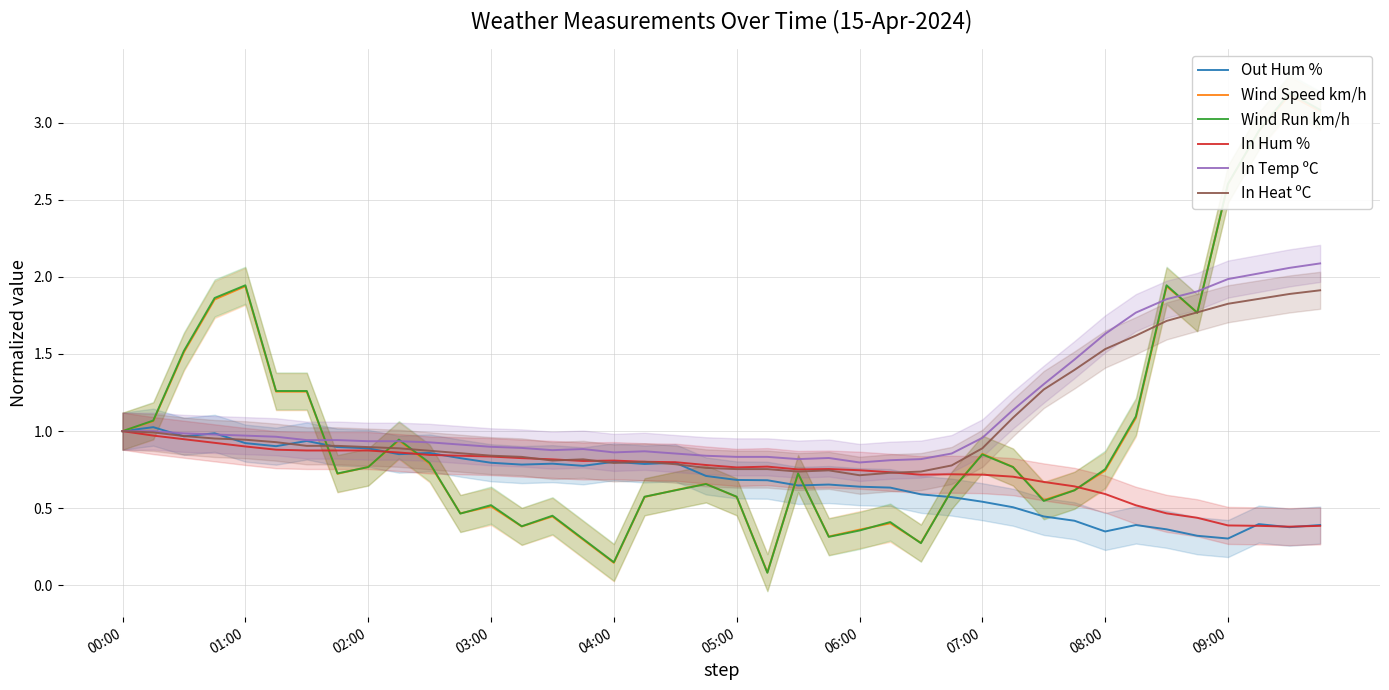

How many categories are shown in the chart?

40